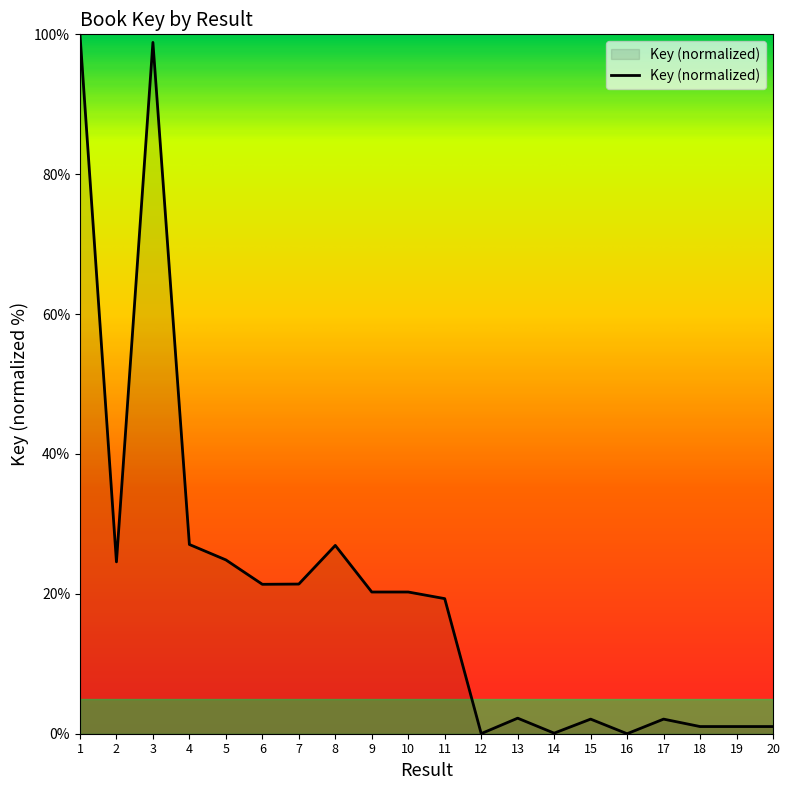

What is the difference between the maximum and minimum values?

100.0